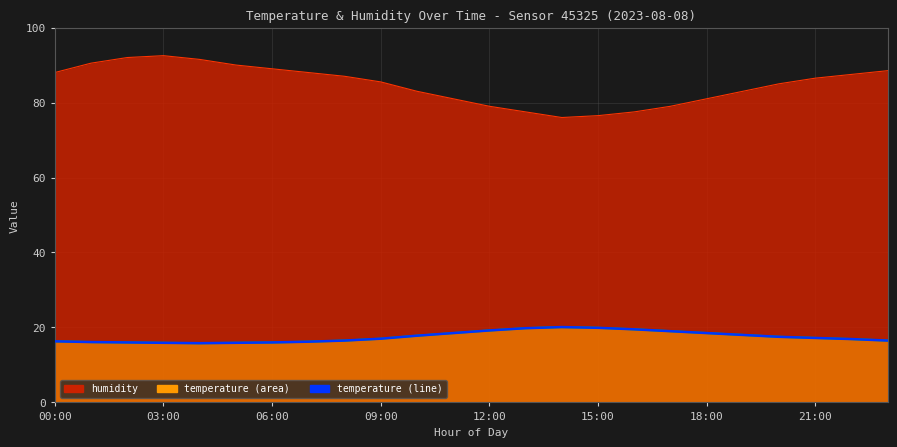

At which label is the value closest to 17?

09:00